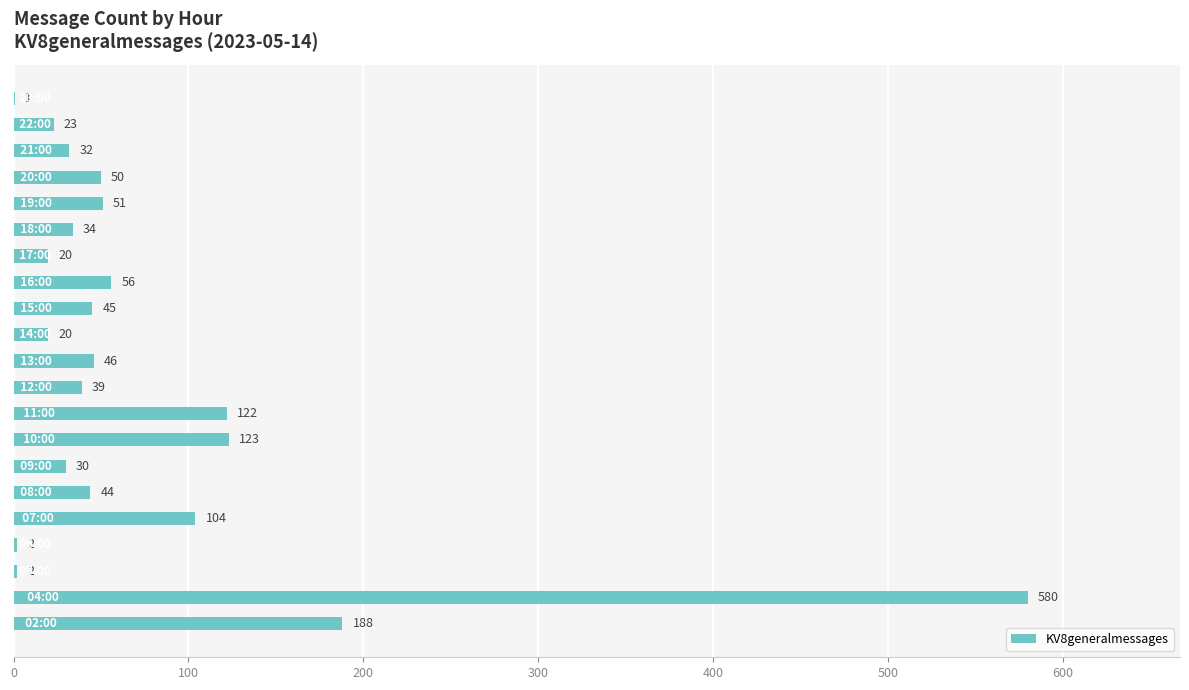

How many distinct data groups are displayed?

1